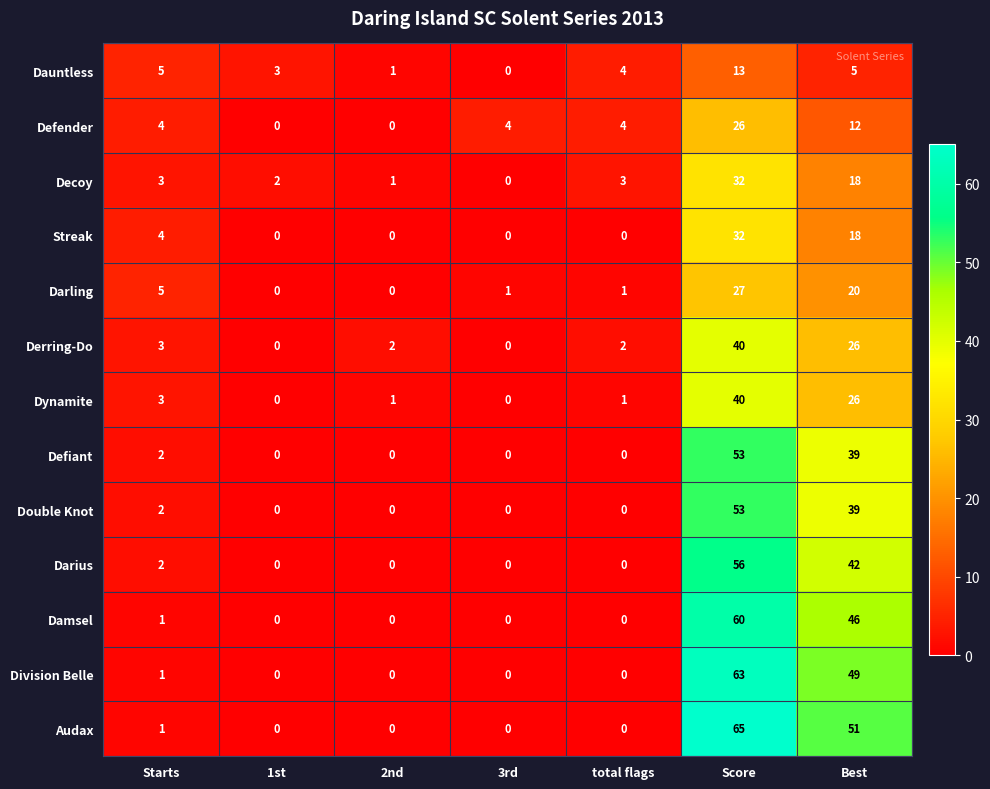

The value of Derring-Do at 3rd is -23. True or false?

False